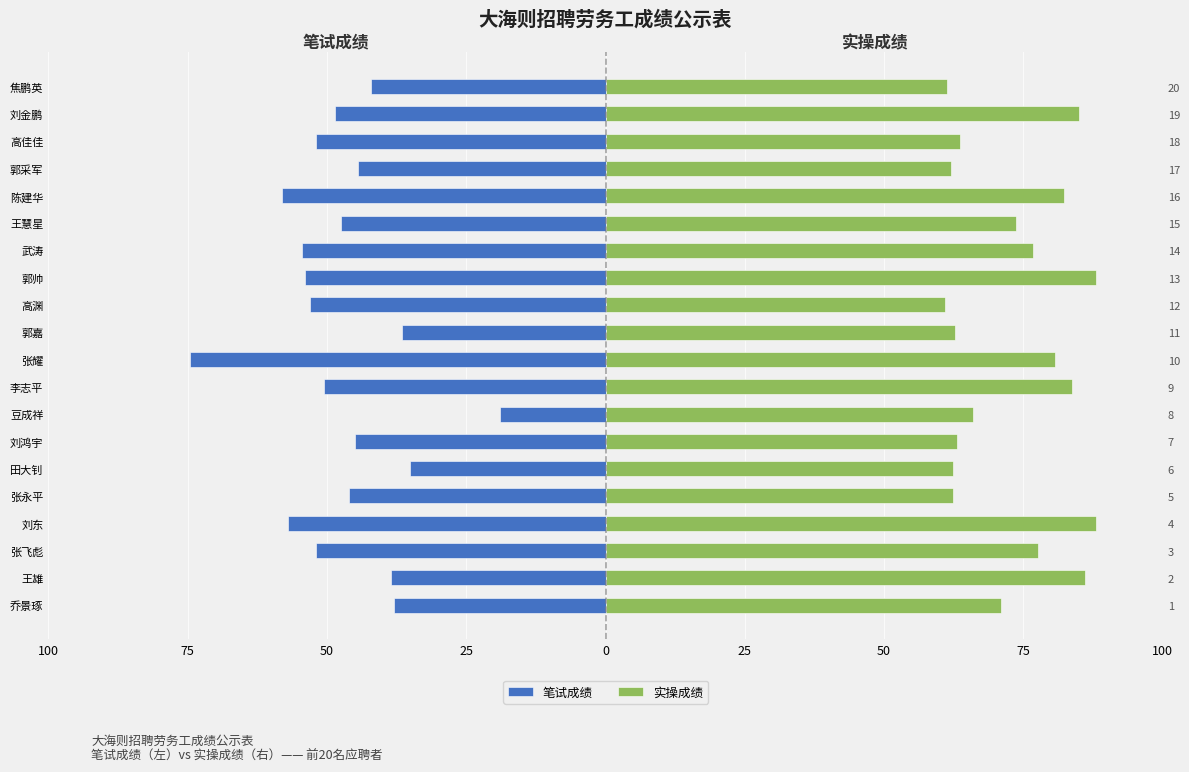

What is the difference between the maximum and second lowest values in the 实操成绩 series?

26.7